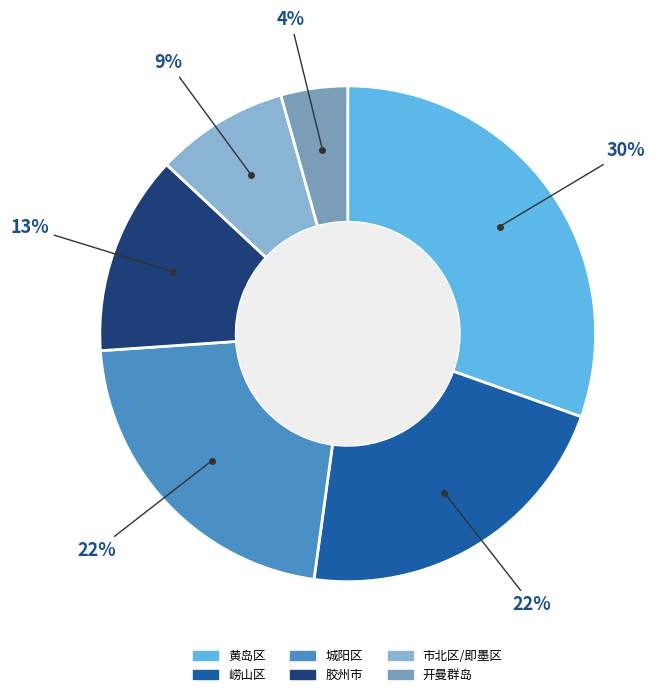

True or false: 市北区/即墨区 accounts for 18% of the total.

False